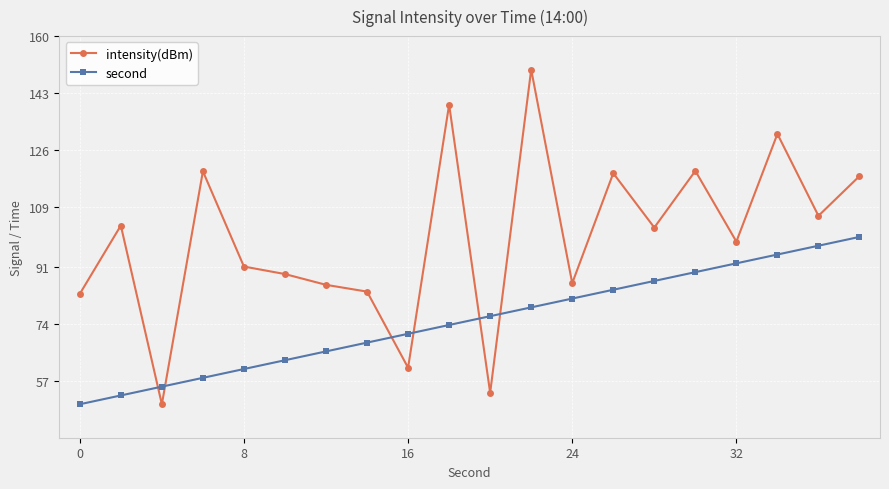

What is the difference between the maximum and minimum values in the second series?

50.0